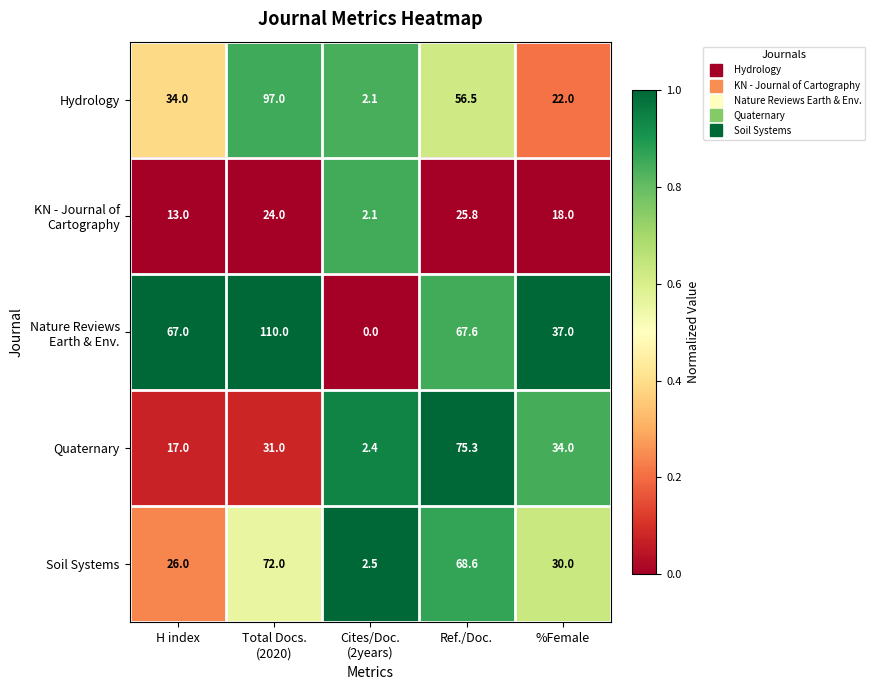

How many categories are shown in the chart?

5